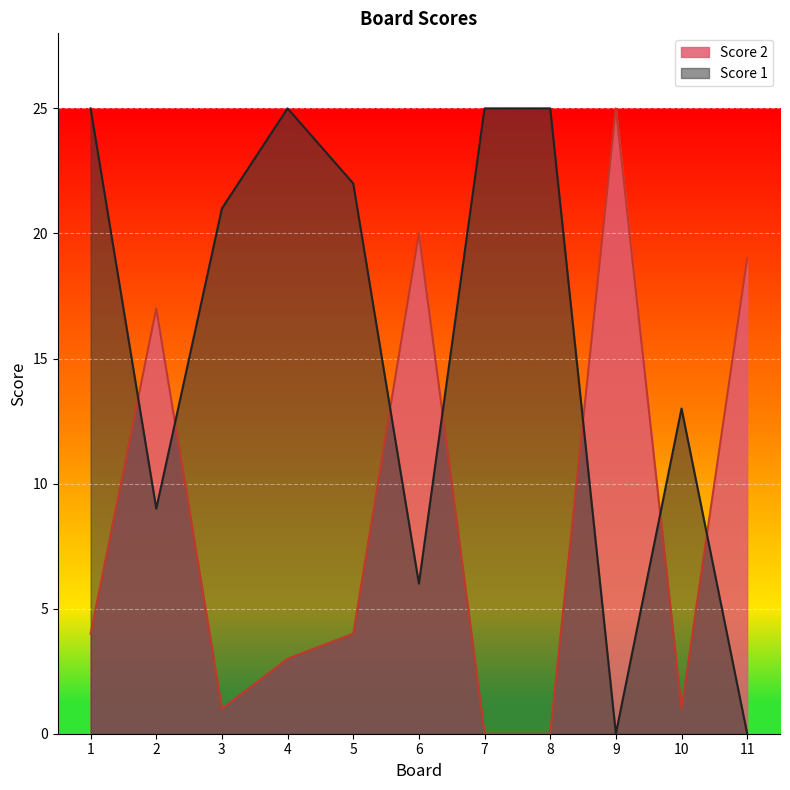

Does the chart display data point markers on the line(s)?

No